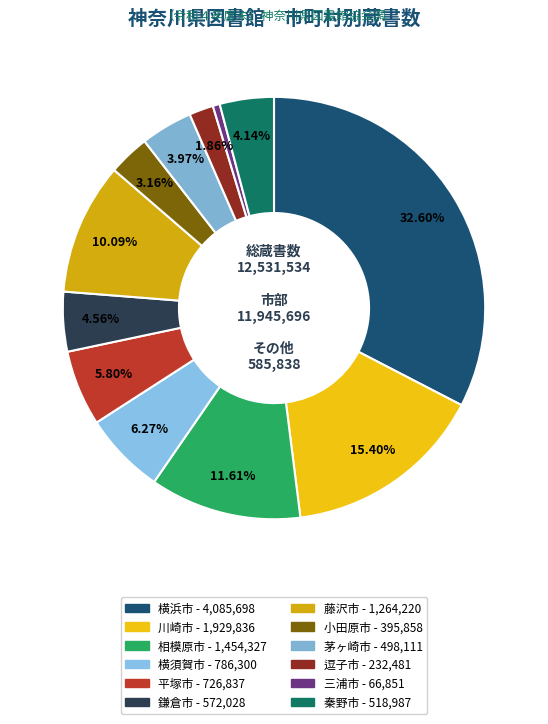

Is 横浜市 the majority of the pie?

No